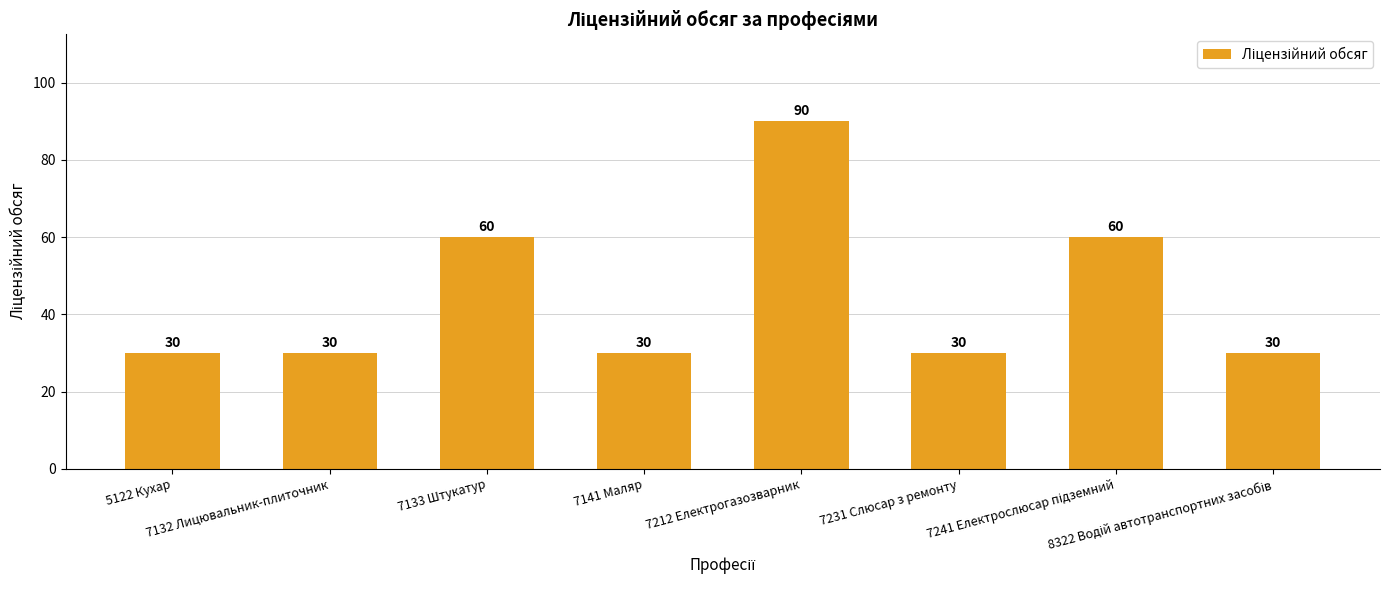

What is the difference between the maximum and second lowest values?

60